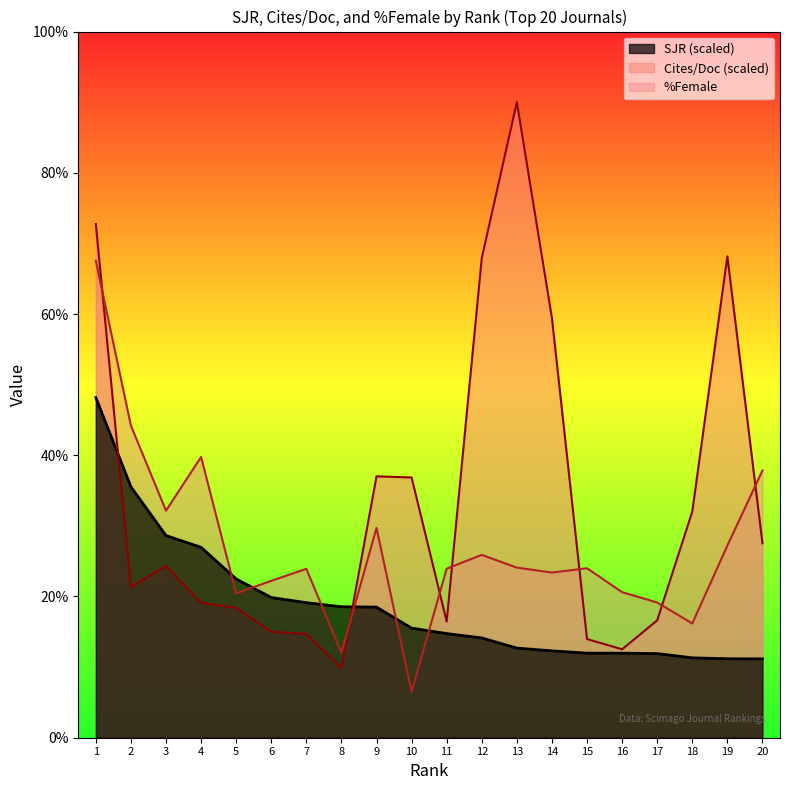

At which label is SJR closest to 29?

3